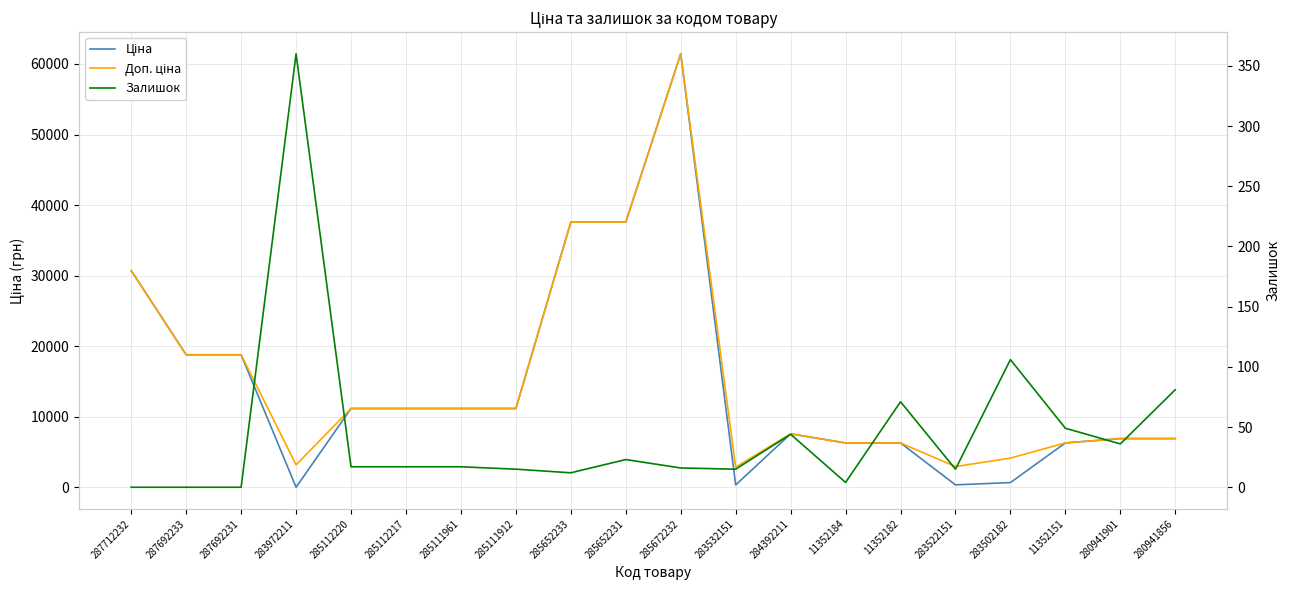

What is the approximate value of Доп. ціна at 285652231?

37593.6